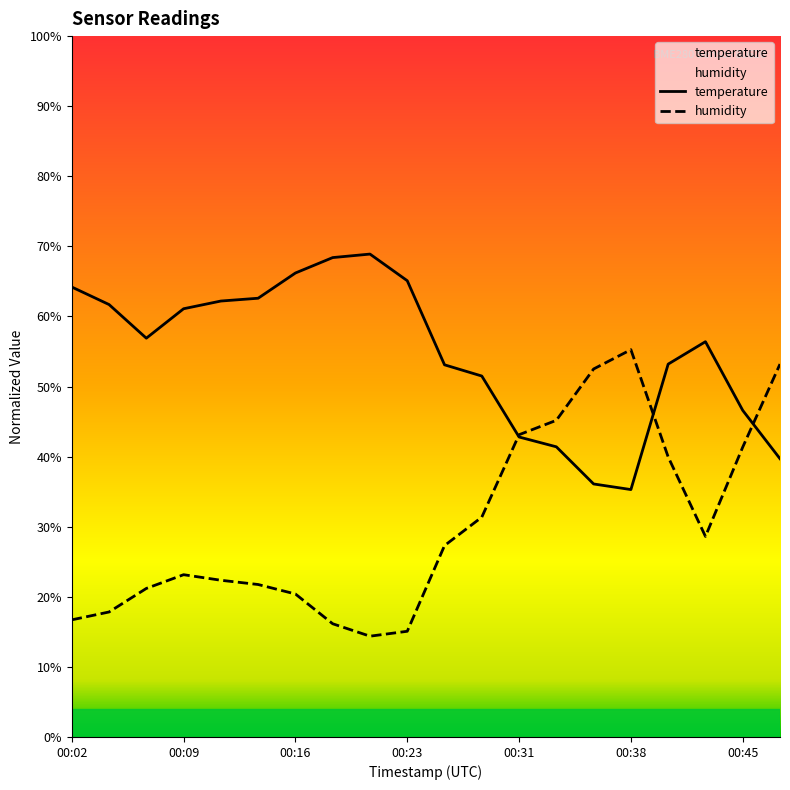

Between which two adjacent categories do temperature and humidity first intersect?

00:28 and 00:31